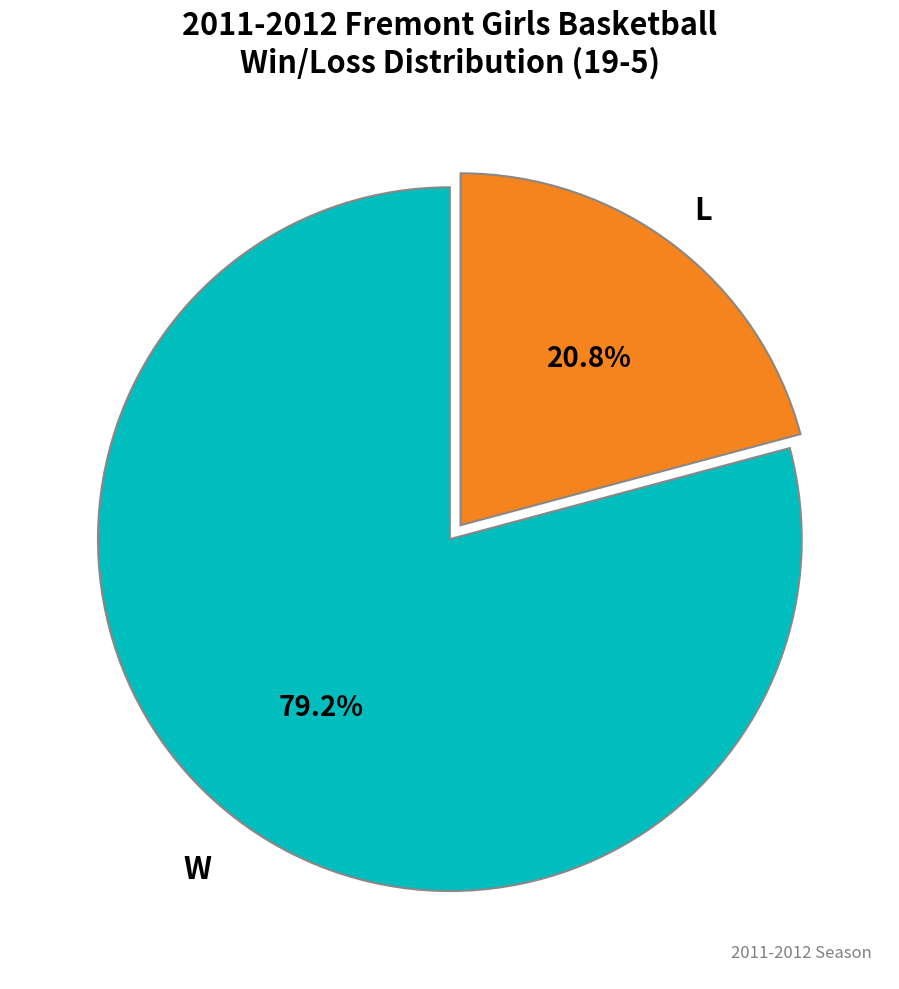

Is there a majority slice in this chart?

Yes